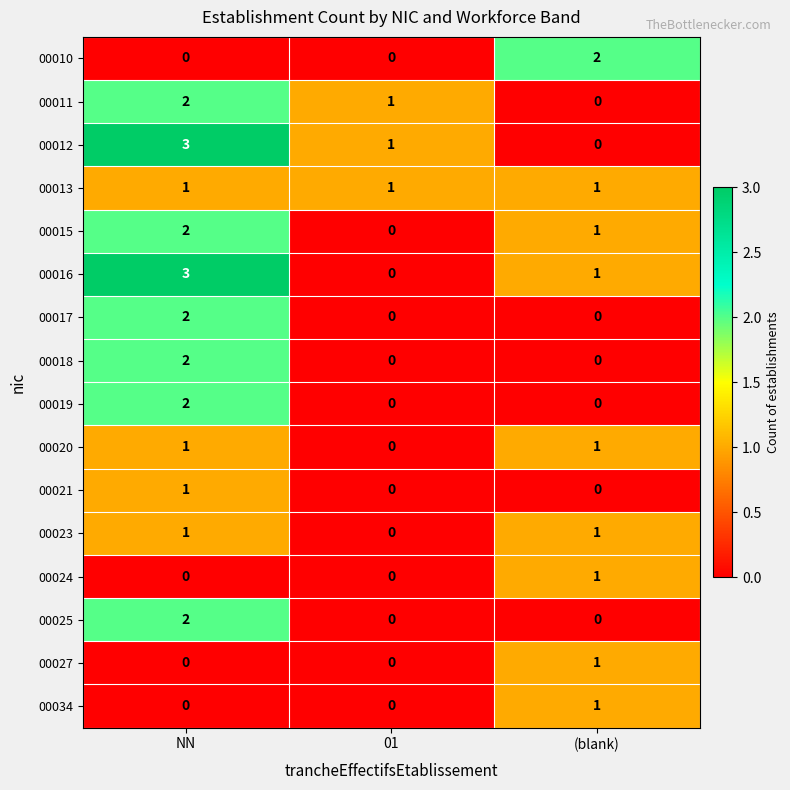

At which category is the sum across all series the highest?

NN